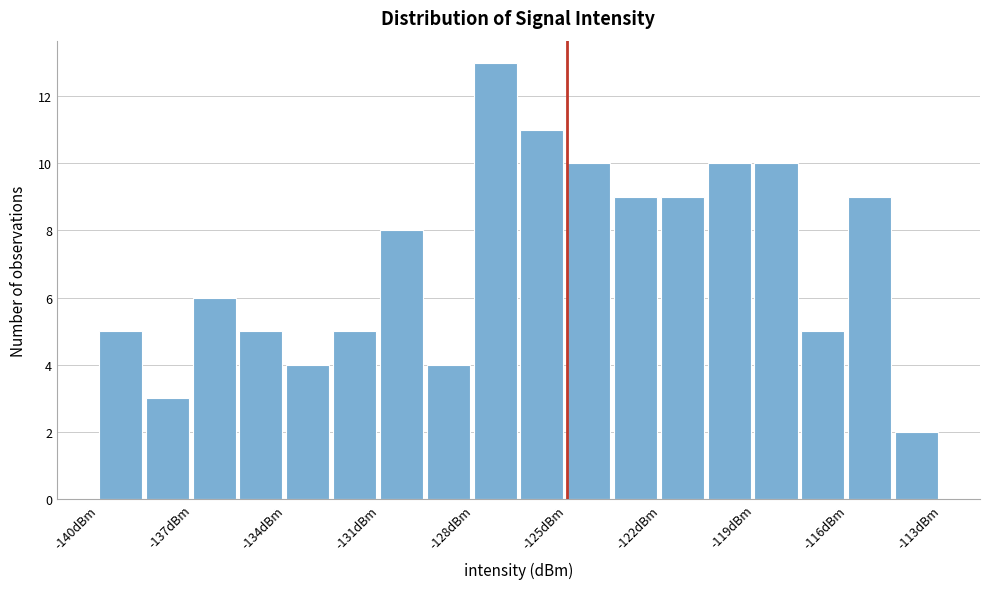

Around what value on the x-axis is the tallest bar? Give the approximate position of its centre, as read against the axis.

-127.5